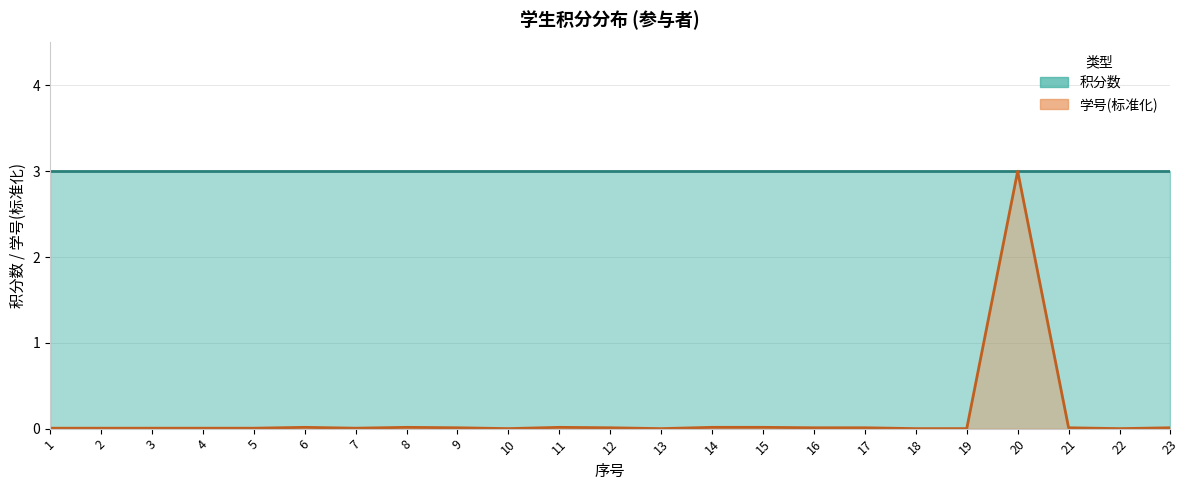

What is the sum of all 积分数 (线) values?

69.0